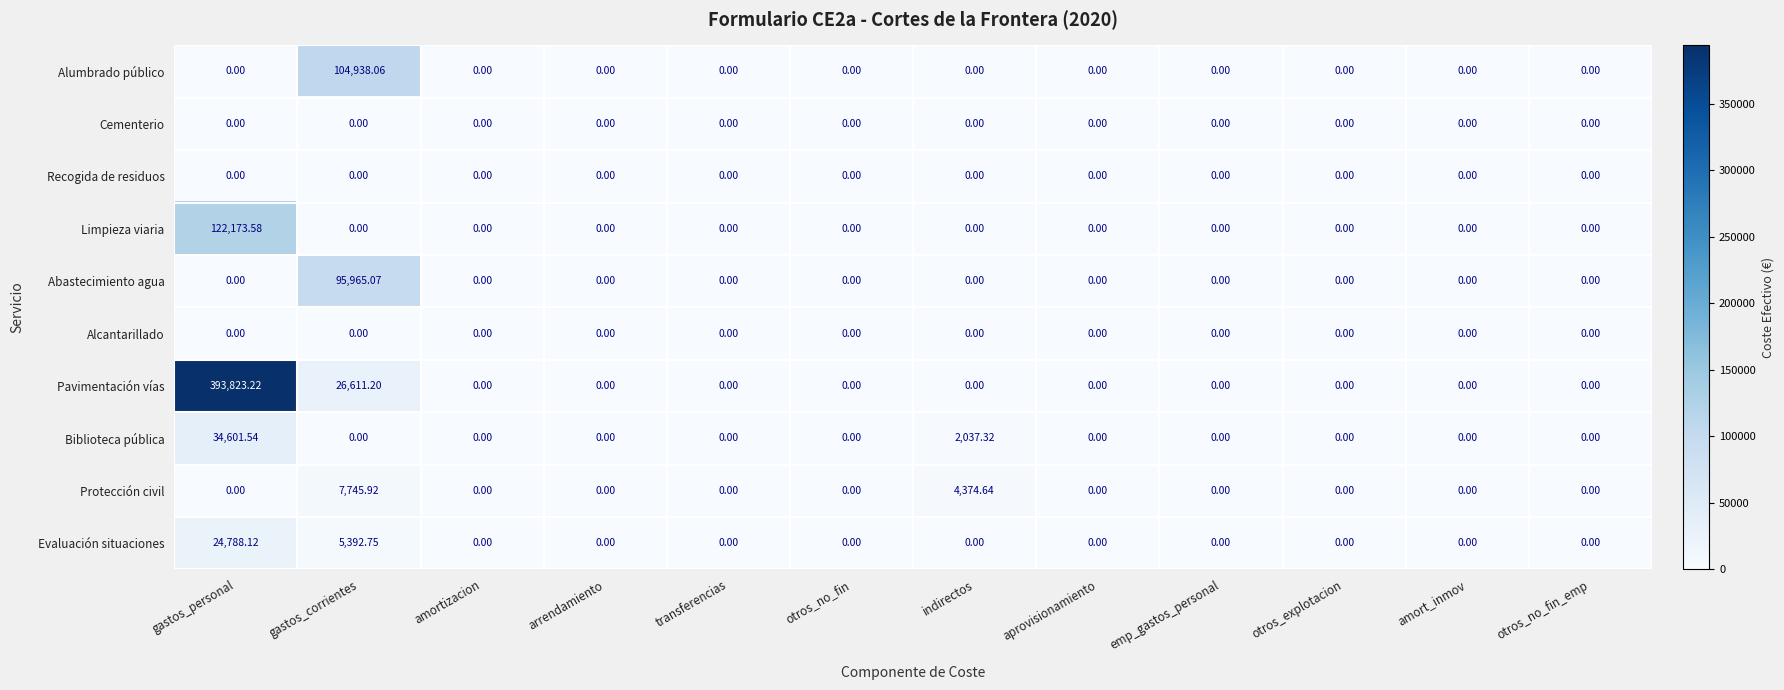

At which label is Biblioteca pública closest to 17300?

indirectos